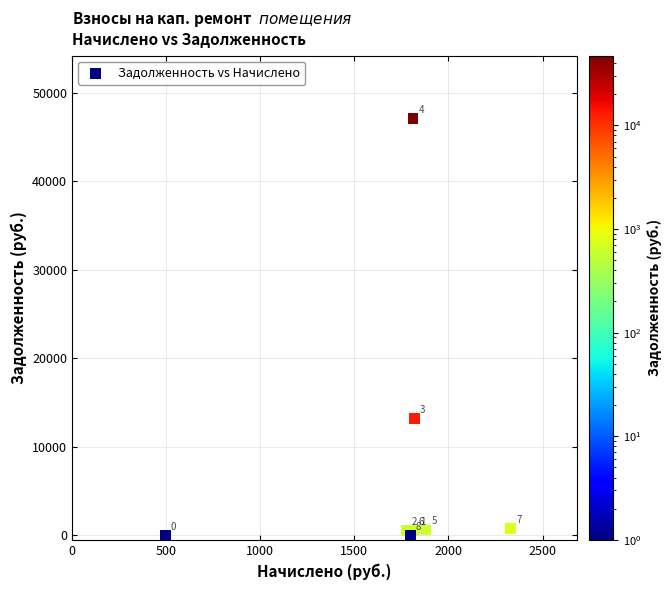

What Y value in the scatter plot is closest to 23557?

13241.2